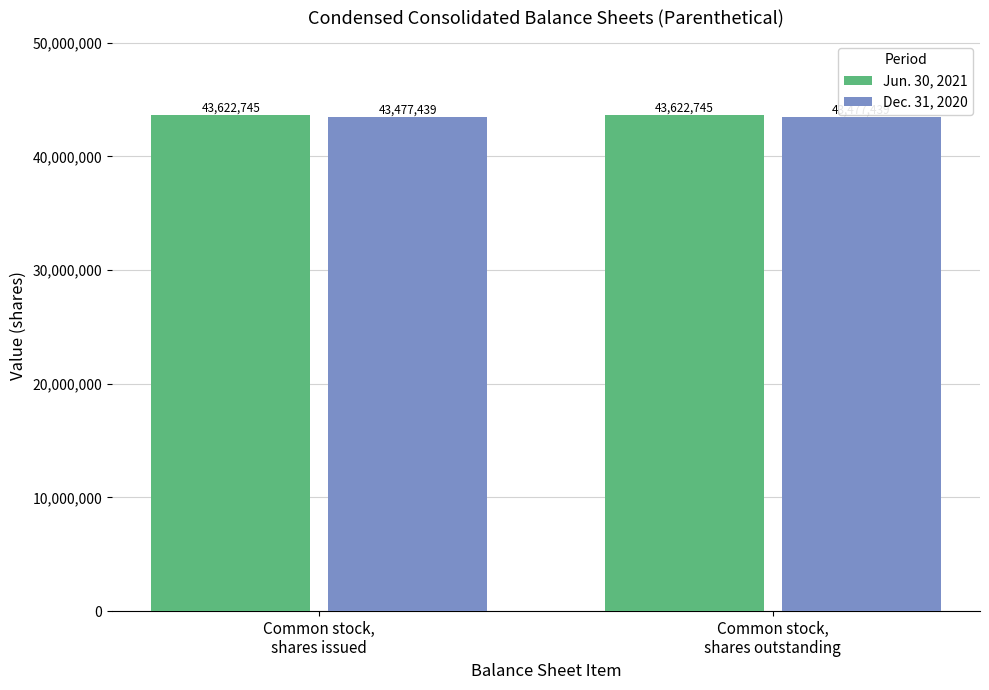

What are all the series names shown in the legend?

Jun. 30, 2021, Dec. 31, 2020